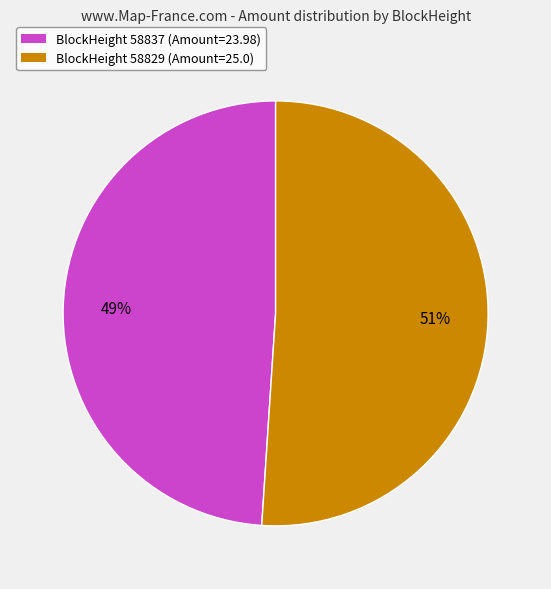

Does any single category account for the majority?

Yes